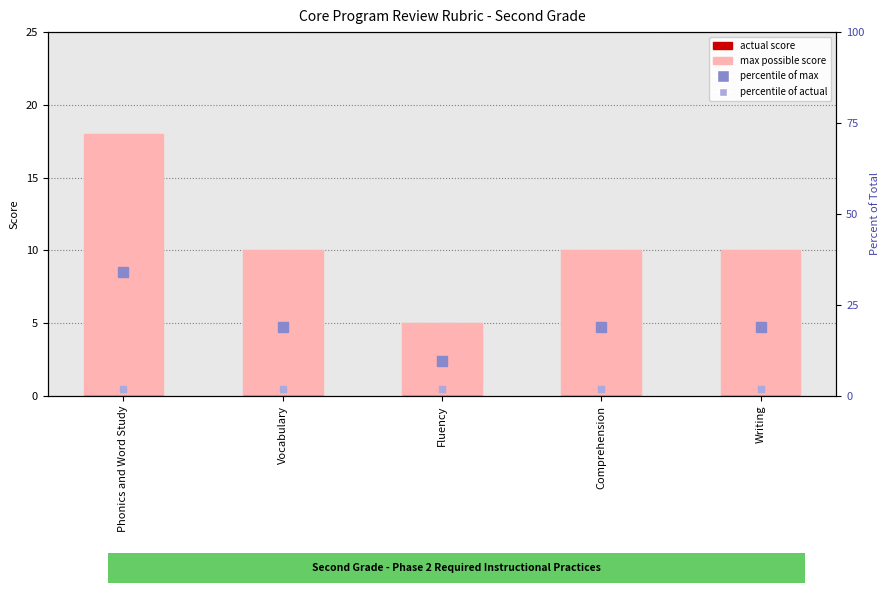

Is the value of max possible score at Phonics and Word Study greater than the value of actual score at Phonics and Word Study?

Yes